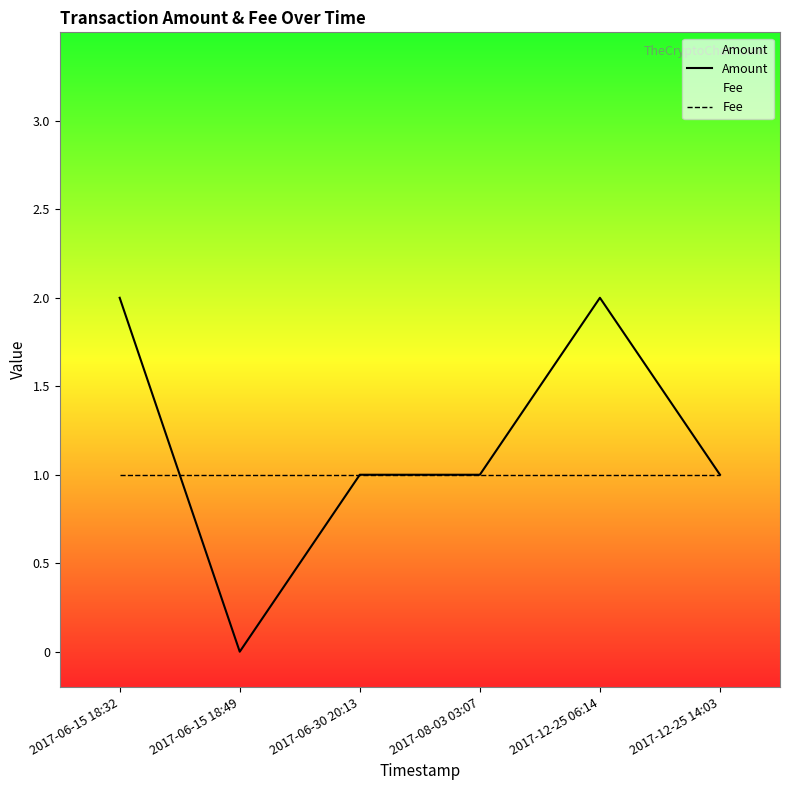

What is the average value of the Fee series?

1